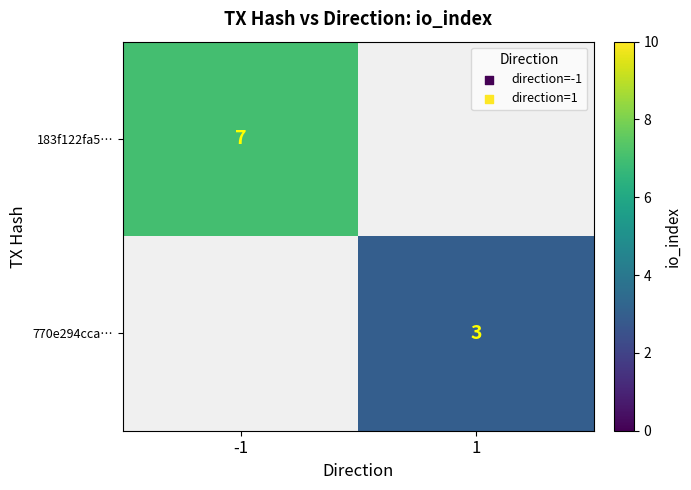

Is it true that 770e294cca… equals 4 at 1?

False